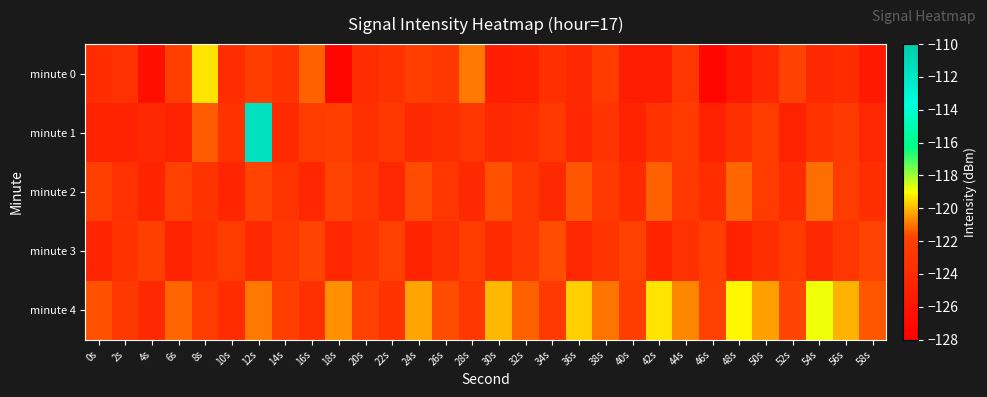

Which category has the lowest value across all series?

46s